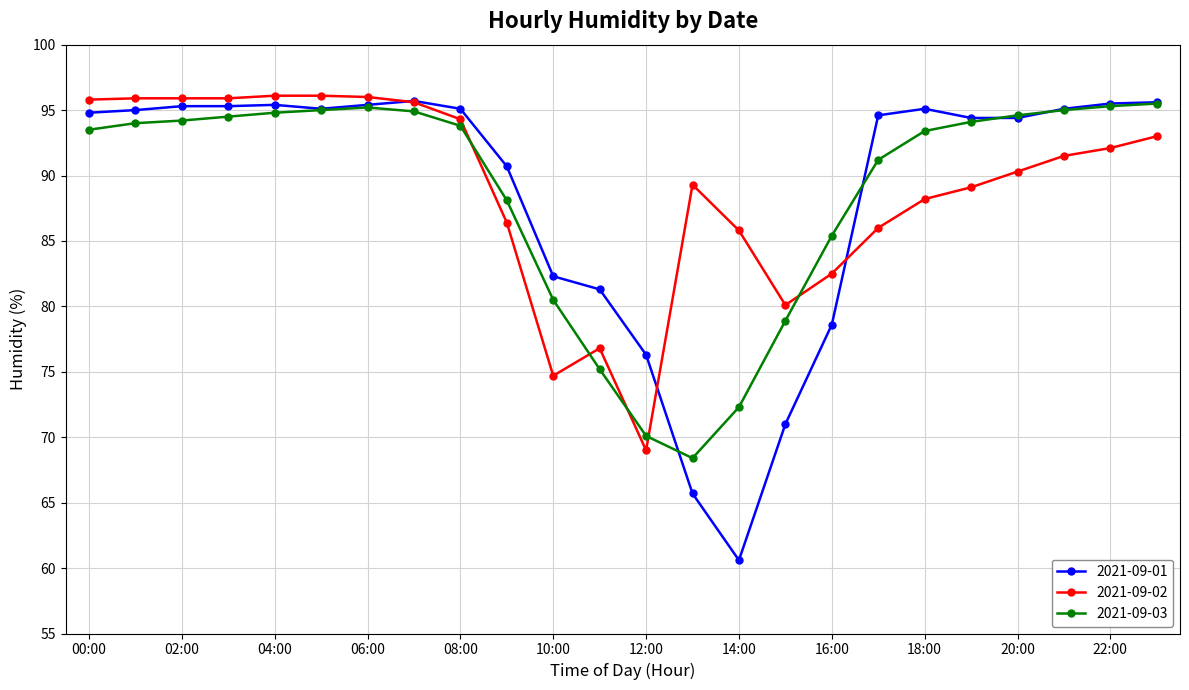

After their last crossing, which series has the higher values: 2021-09-03 or 2021-09-02?

2021-09-03